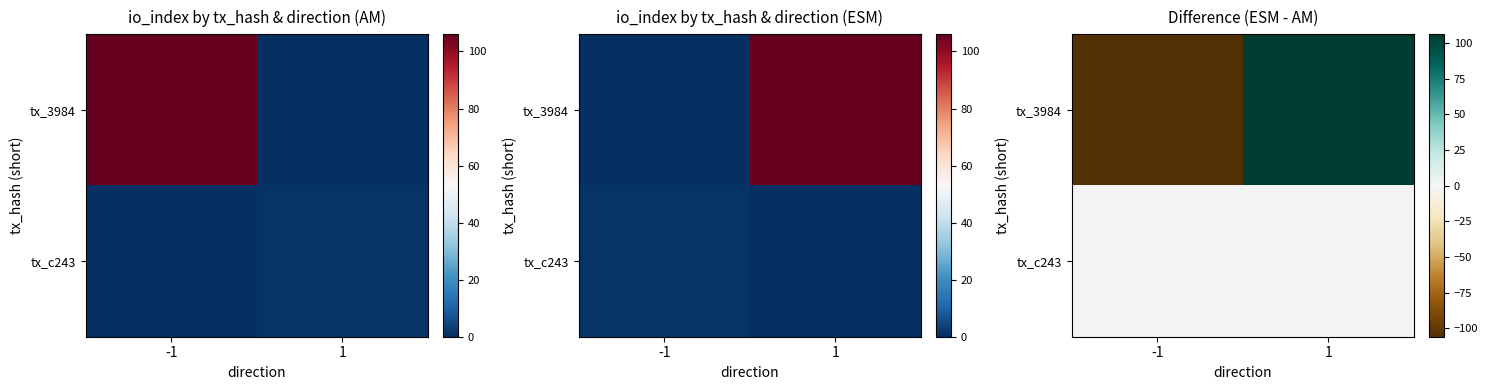

What is the difference between the maximum and minimum values in the tx_3984 series?

212